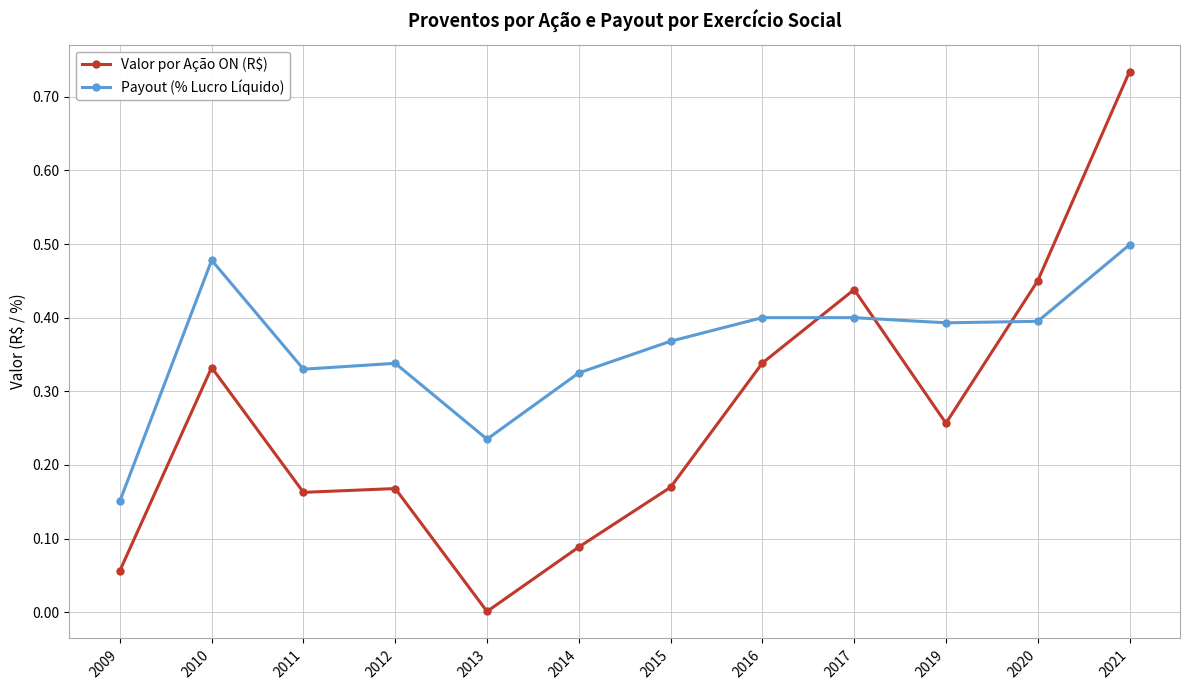

Where do Payout (% Lucro Líquido) and Valor por Ação ON (R$) first cross each other?

2016 and 2017